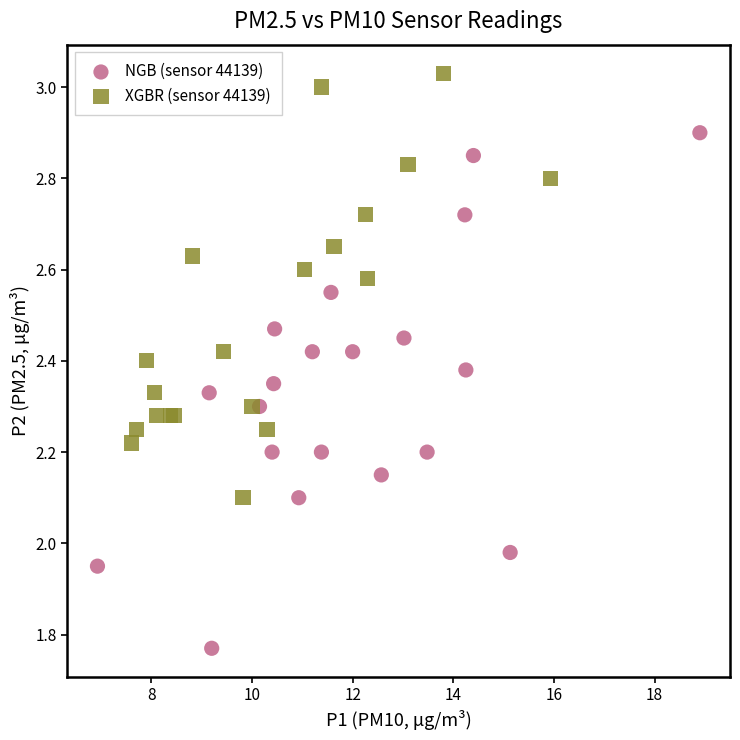

Which series reaches the minimum Y coordinate?

NGB (sensor 44139)